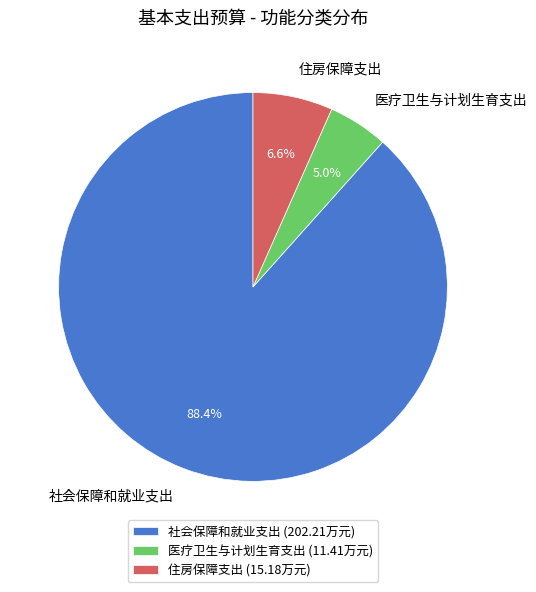

True or false: 住房保障支出 accounts for 15% of the total.

False